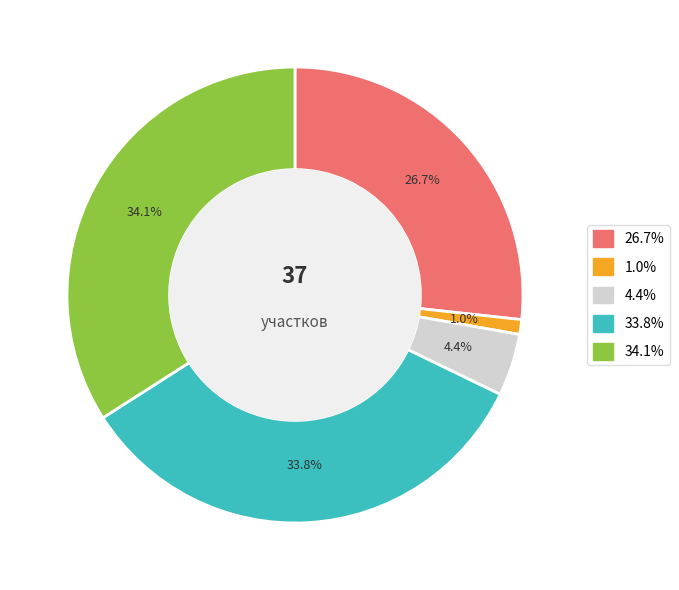

Is there a majority slice in this chart?

No